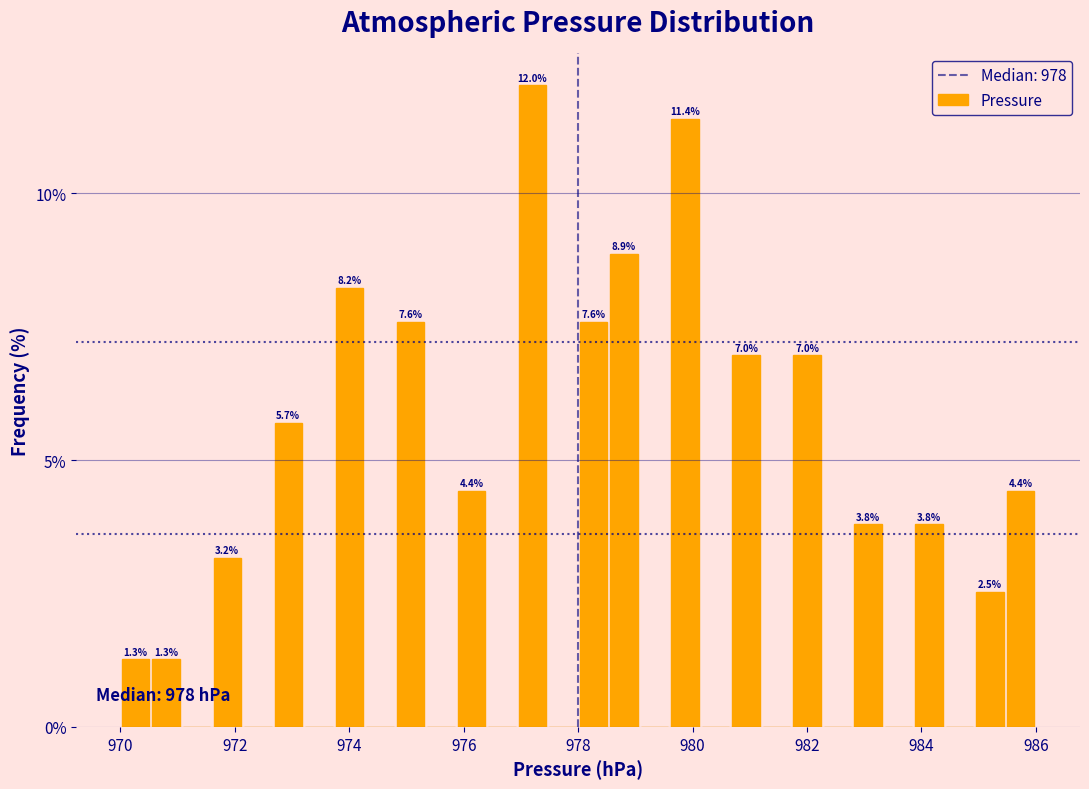

Around what value on the x-axis is the tallest bar? Give the approximate position of its centre, as read against the axis.

977.2